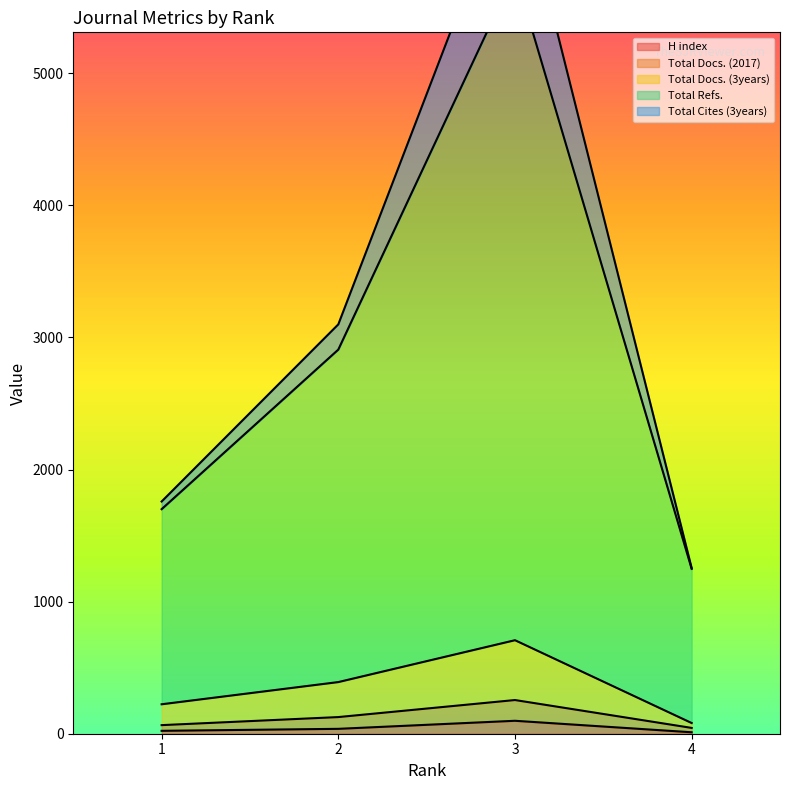

How many data points does each series have?

4